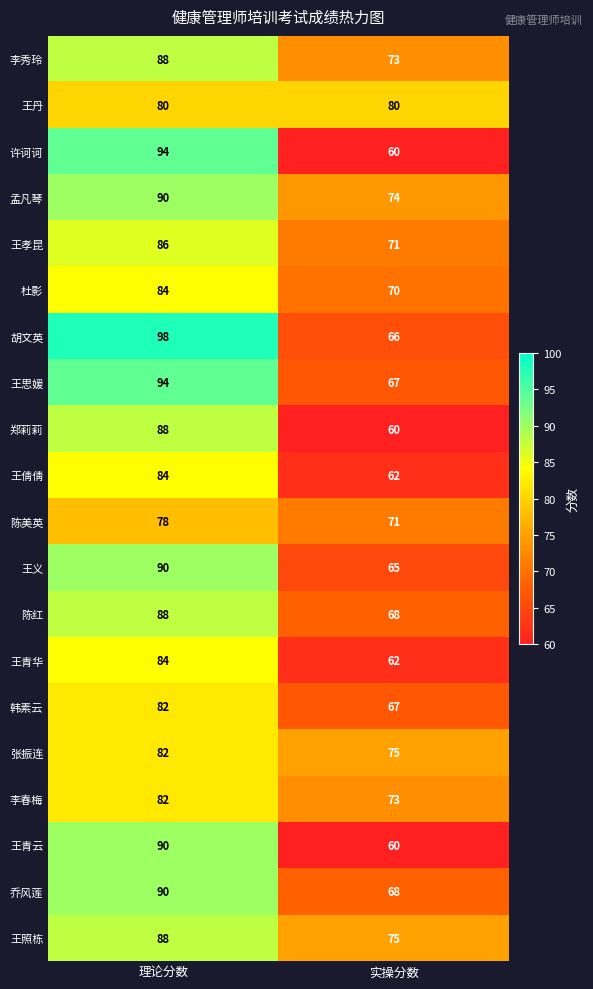

What is the total value across all series at 实操分数?

1367